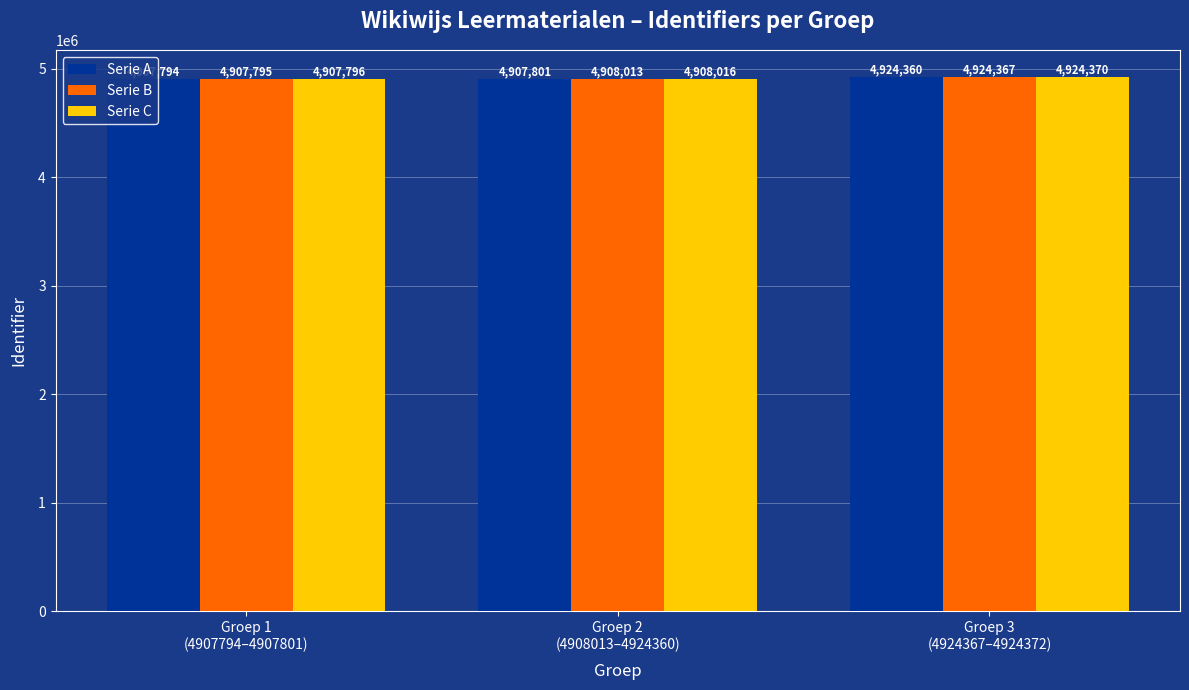

How many values in the Serie C series are below 4908016?

1